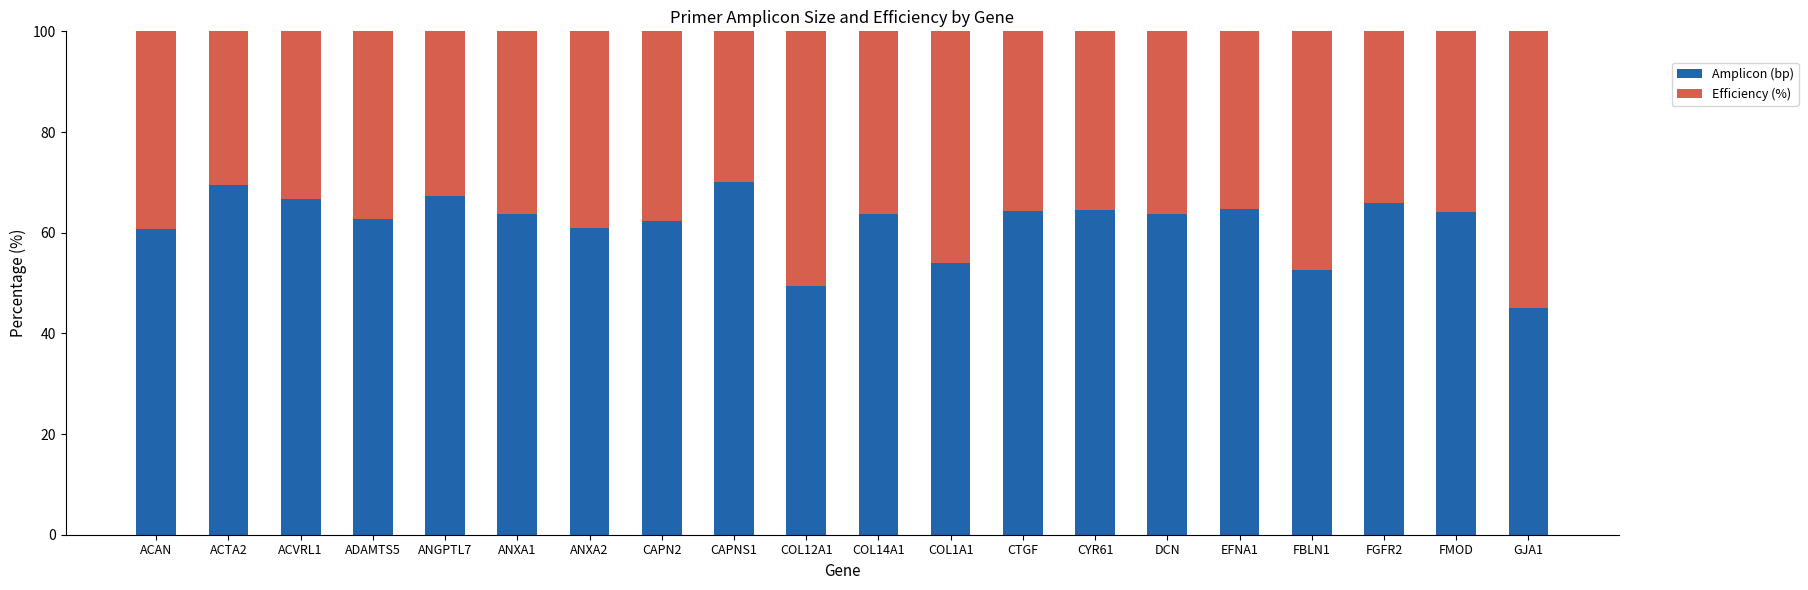

What is the value of the Amplicon (bp) bar at the 3rd from the left?

66.8